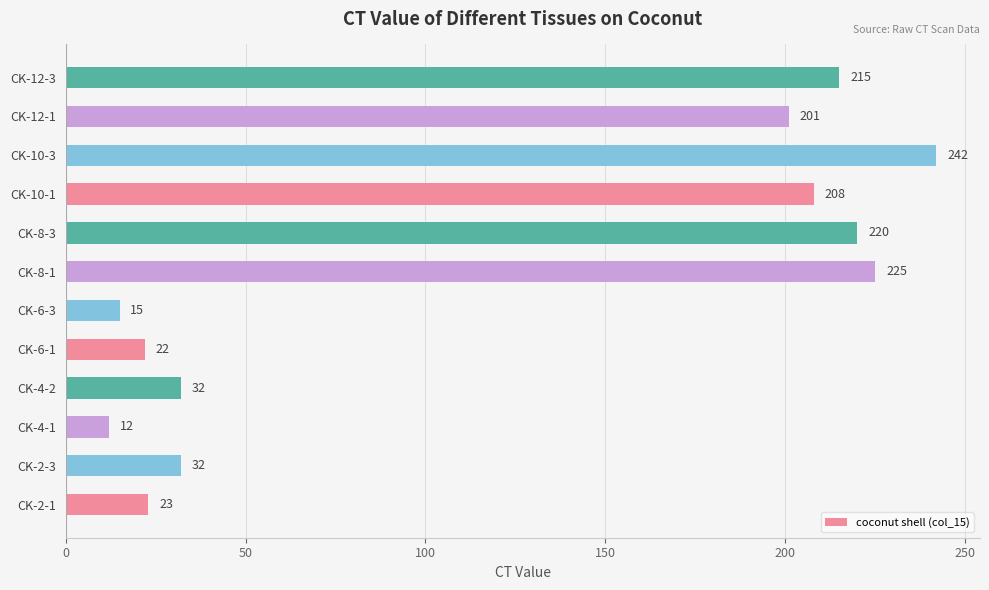

Reading bottom to top, transcribe all the data shown in this chart.

CK-2-1=23	CK-2-3=32	CK-4-1=12	CK-4-2=32	CK-6-1=22	CK-6-3=15	CK-8-1=225	CK-8-3=220	CK-10-1=208	CK-10-3=242	CK-12-1=201	CK-12-3=215